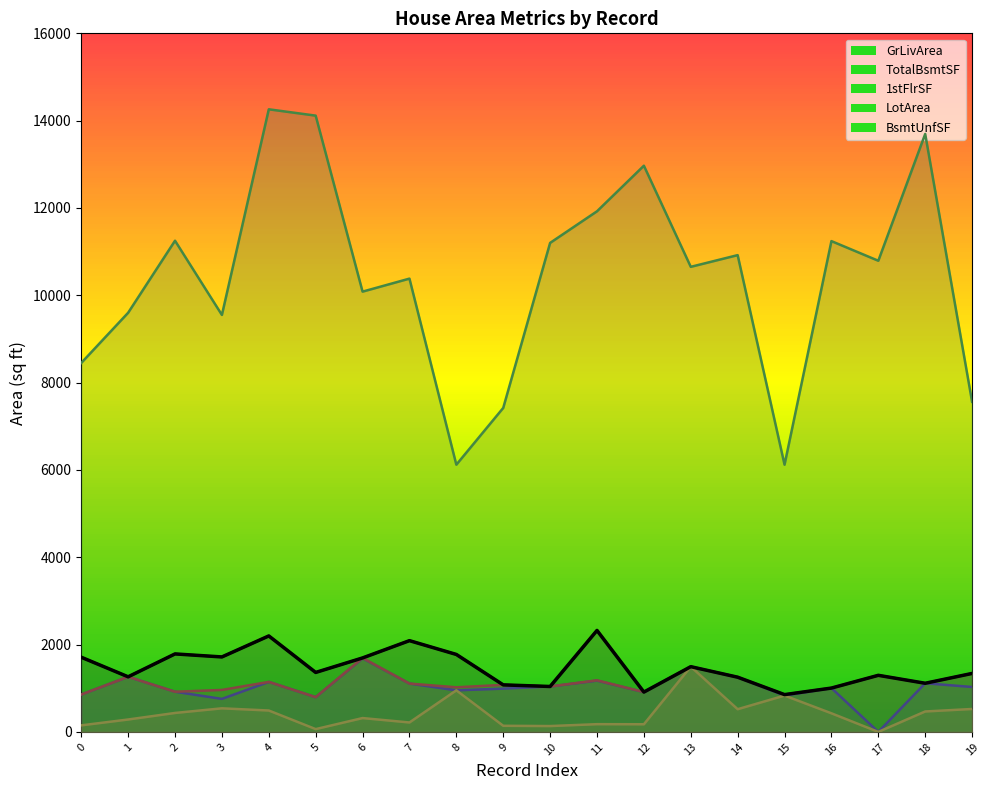

How many lines are shown in the chart?

5